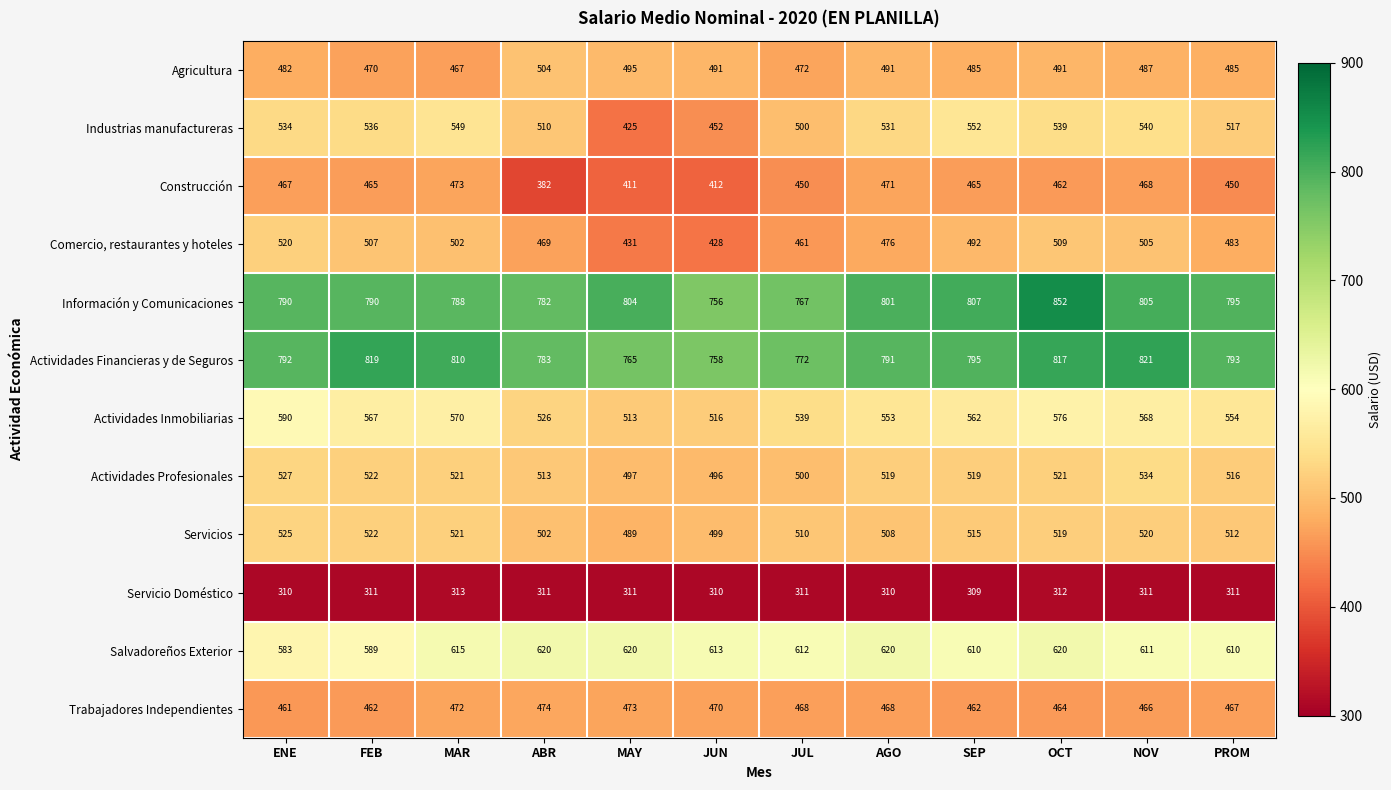

Rank the series at SEP from lowest to highest value.

Servicio Doméstico, Trabajadores Independientes, Construcción, Agricultura, Comercio, restaurantes y hoteles, Servicios, Actividades Profesionales, Industrias manufactureras, Actividades Inmobiliarias, Salvadoreños Exterior, Actividades Financieras y de Seguros, Información y Comunicaciones